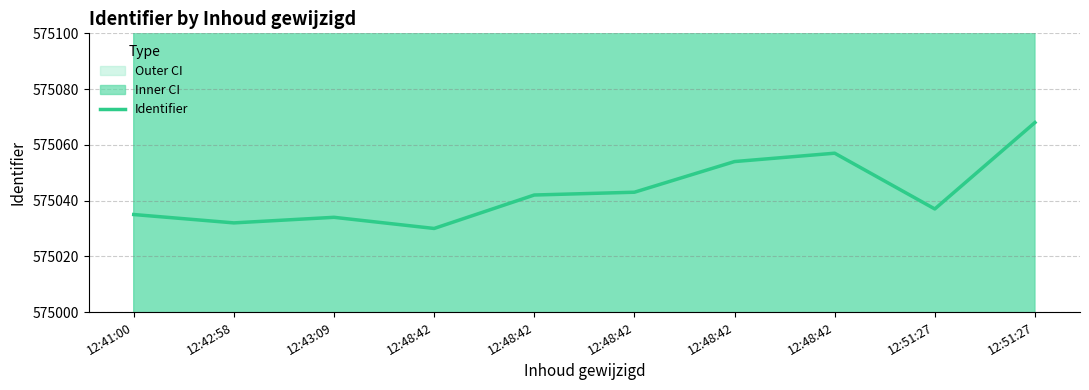

What is the change in value from 12:48:42 to 12:48:42?

+13